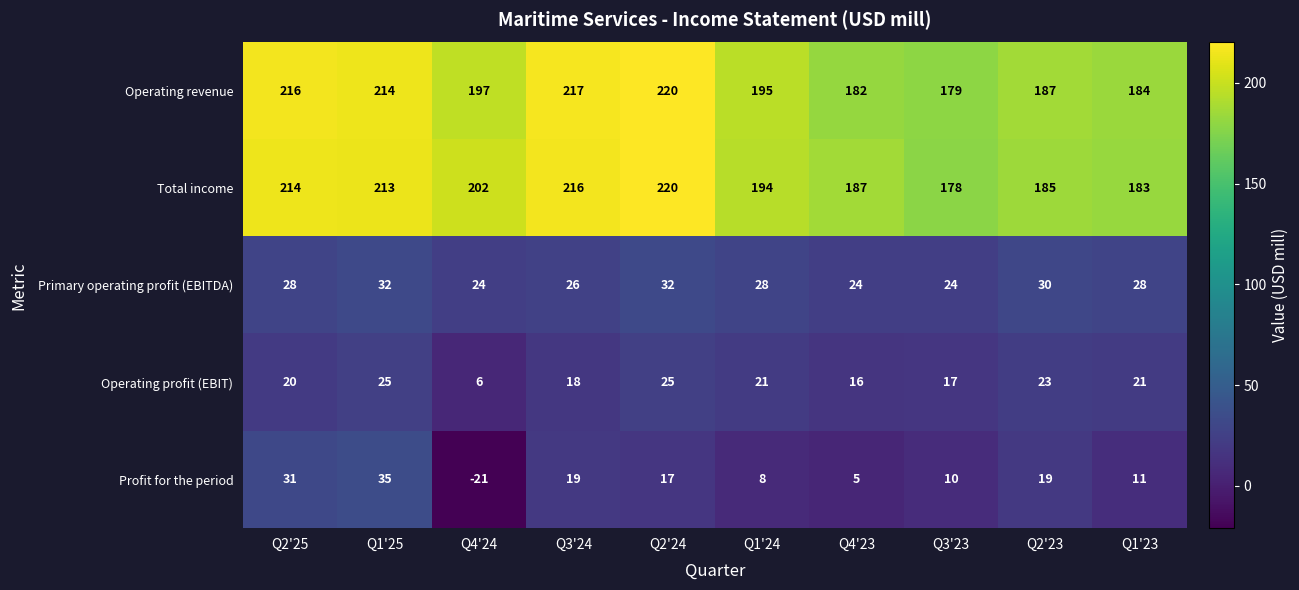

True or false: Total income has a value of 47 at Q3'23.

False